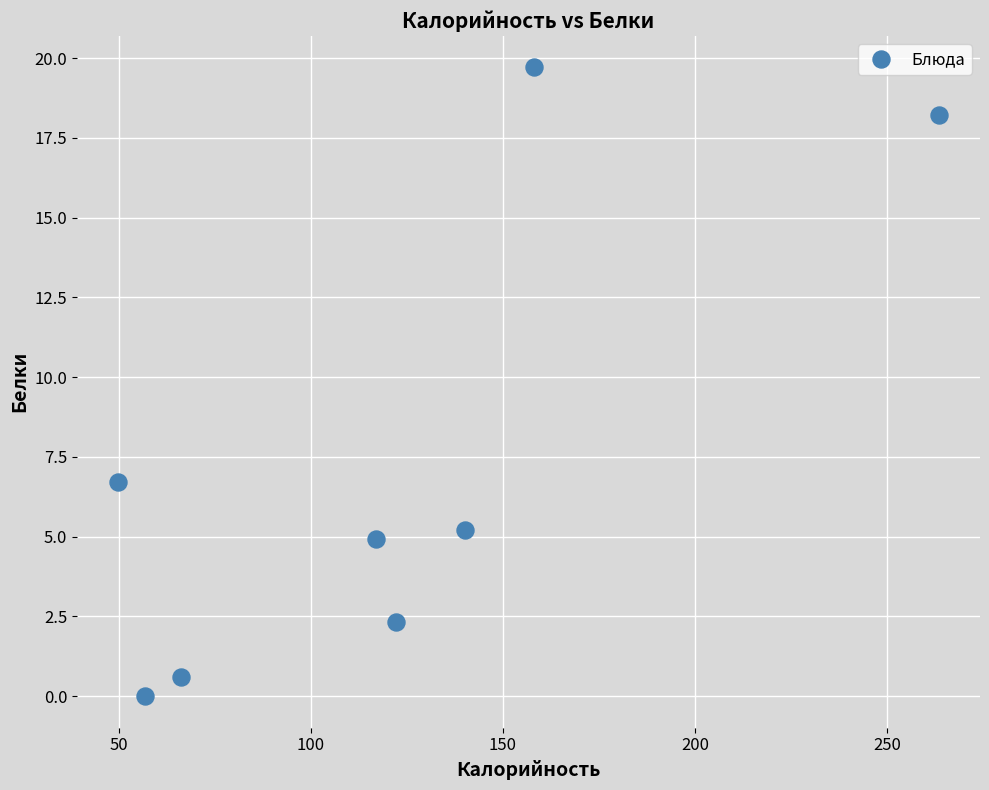

What Y value in the scatter plot is closest to 9?

6.7